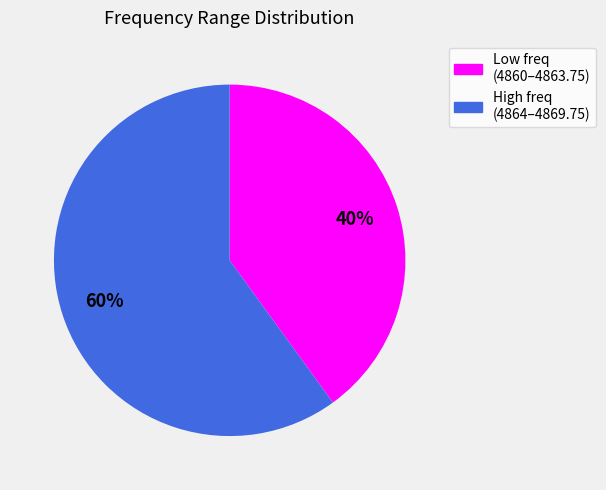

To the nearest percent, what is the difference between the largest and smallest slice percentages?

20%